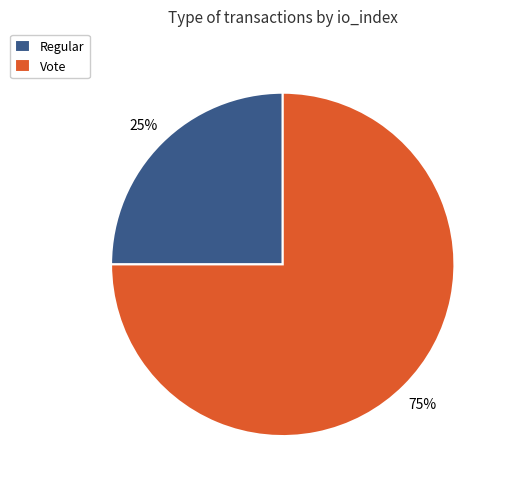

Rank the categories by value from highest to lowest.

Vote, Regular